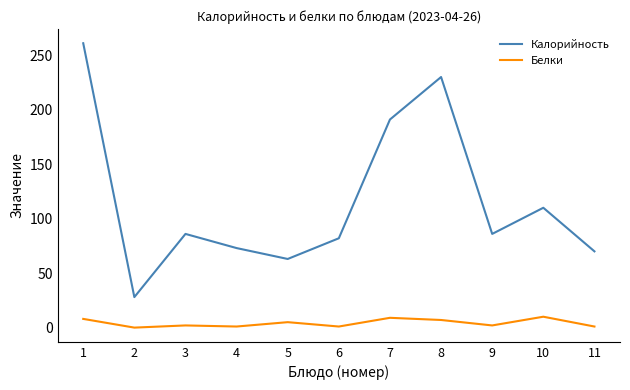

What is the highest value of the Калорийность series?

261